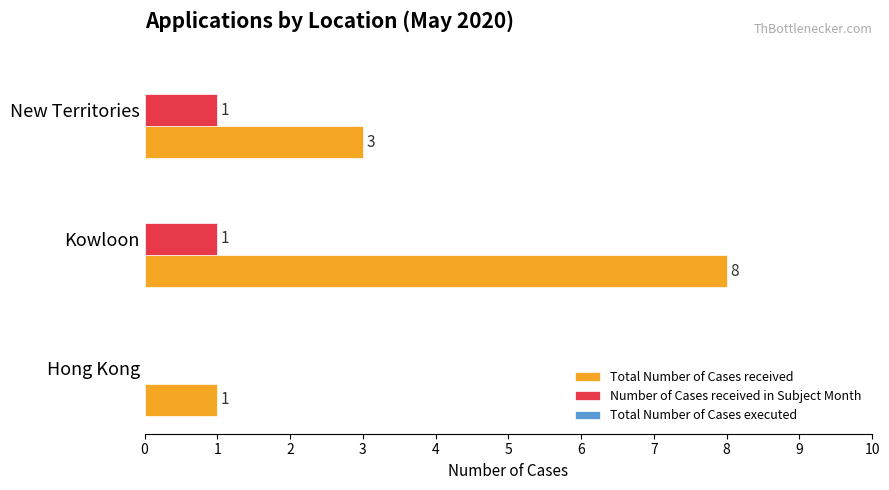

Which category has the highest value across all series?

Kowloon